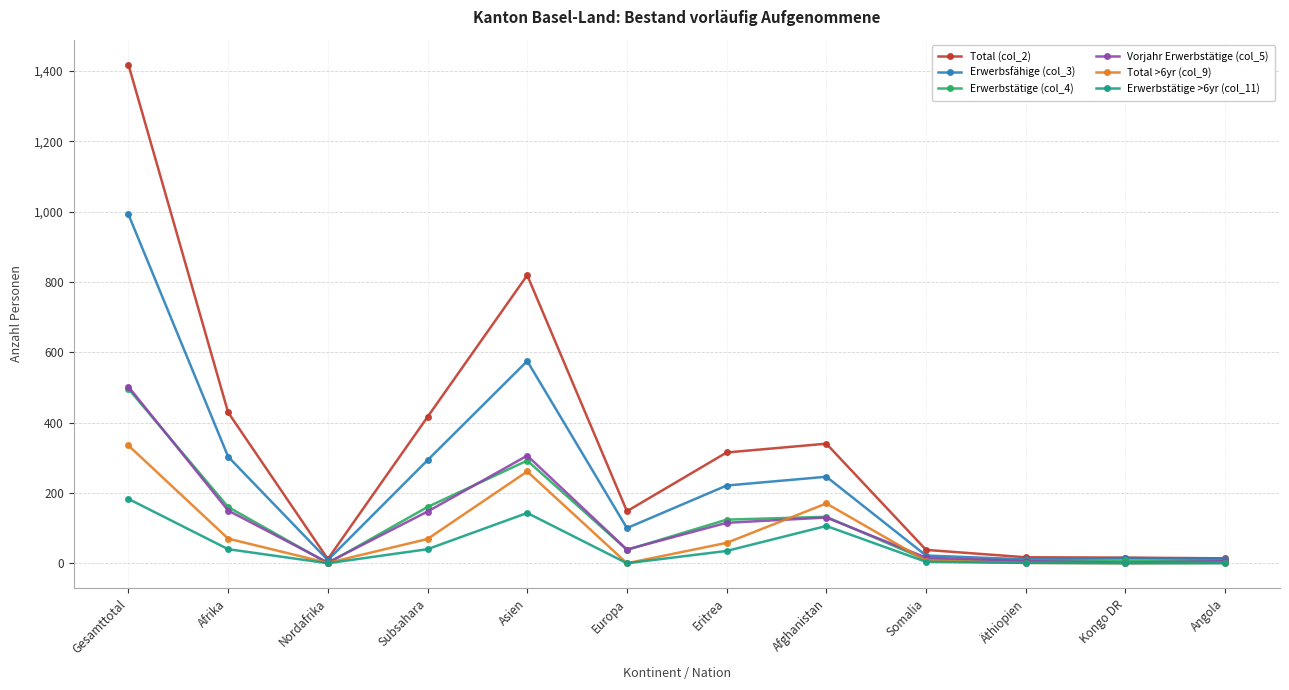

Where is the first local maximum for Vorjahr Erwerbstätige (col_5)?

Asien